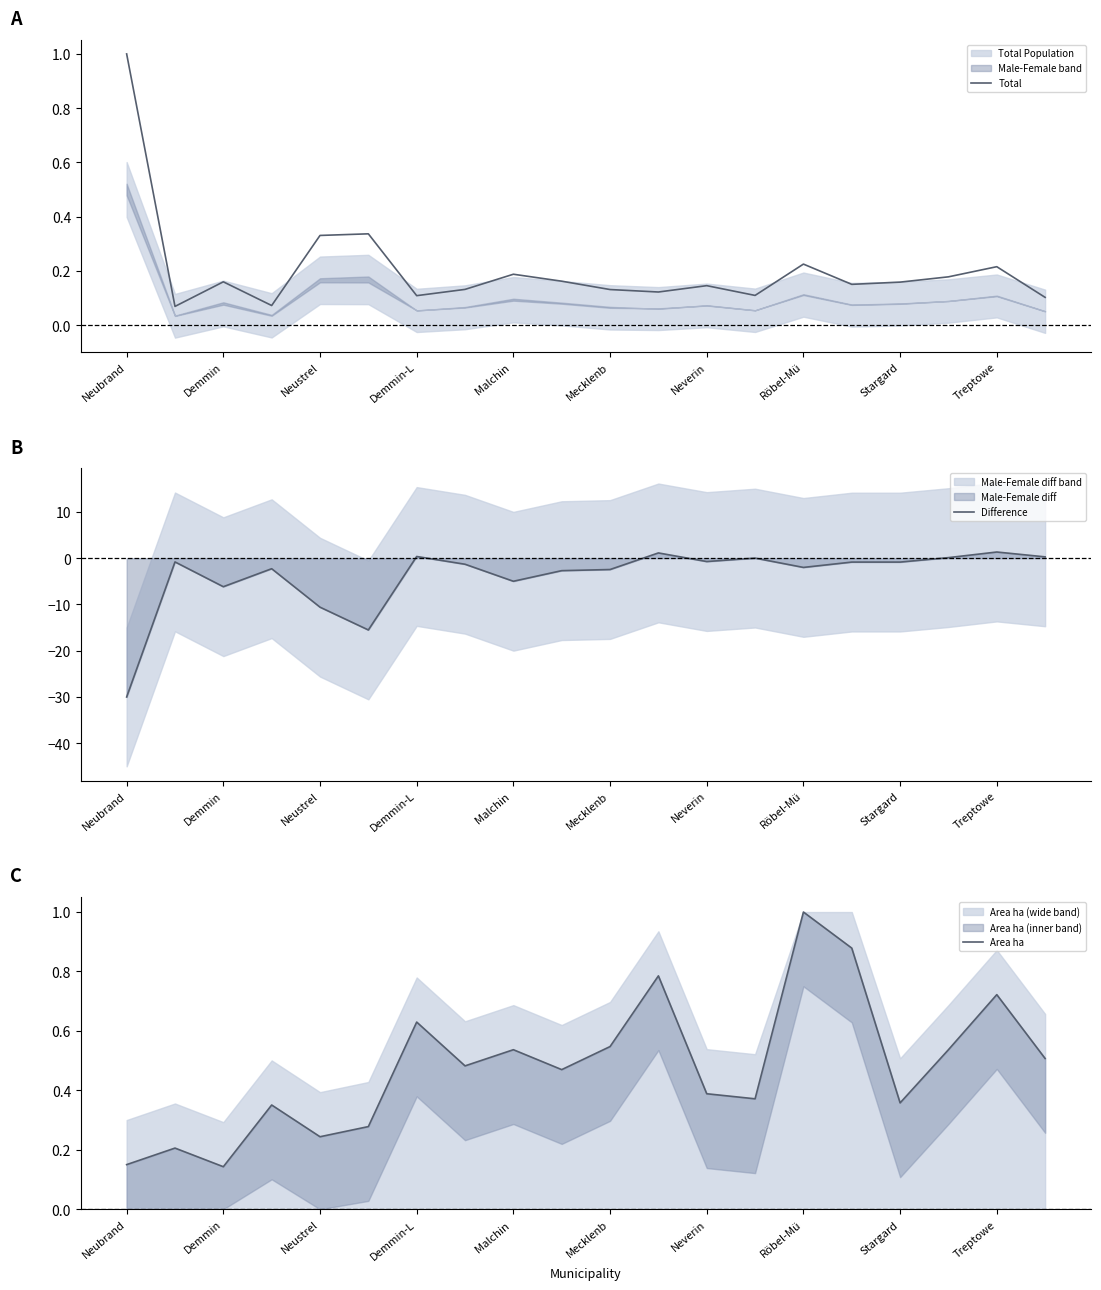

How many times do Difference and Area ha cross each other?

4